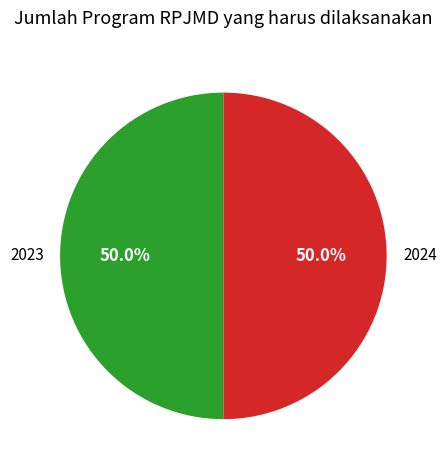

How many segments does this pie chart have?

2